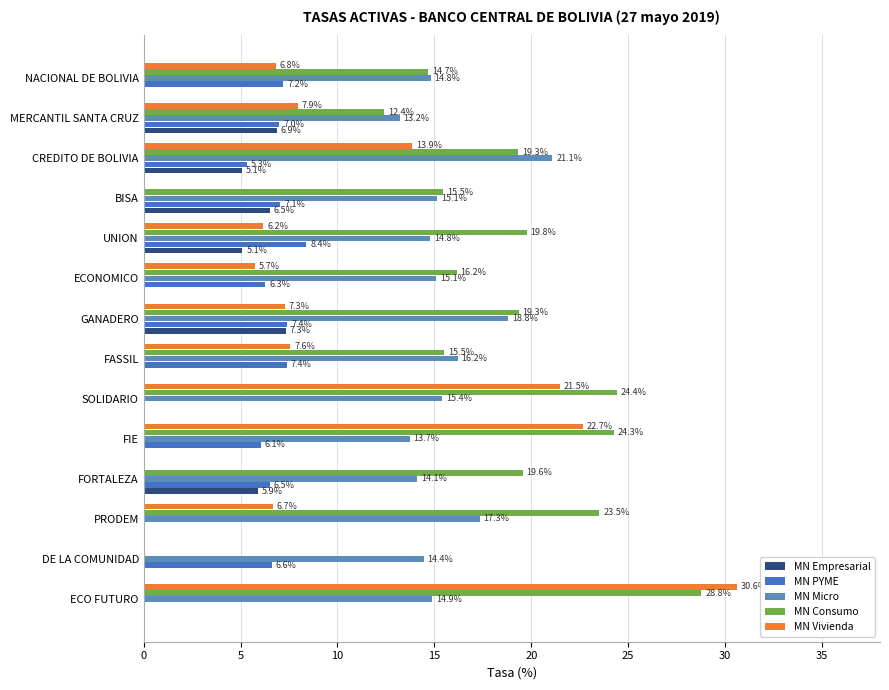

How many data points does each series have?

14